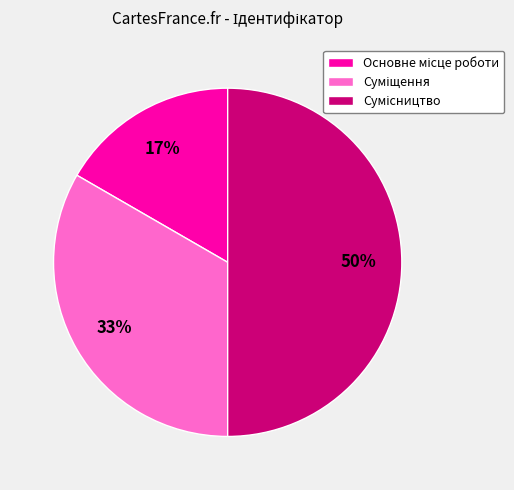

To the nearest percent, what is the difference between the largest and smallest slice percentages?

33%